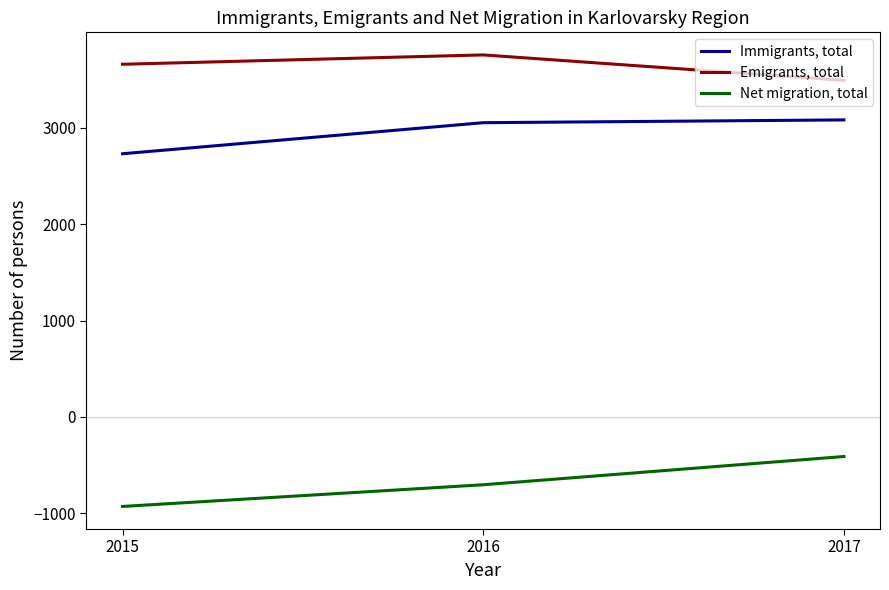

At how many categories does at least one series exceed 2887?

3